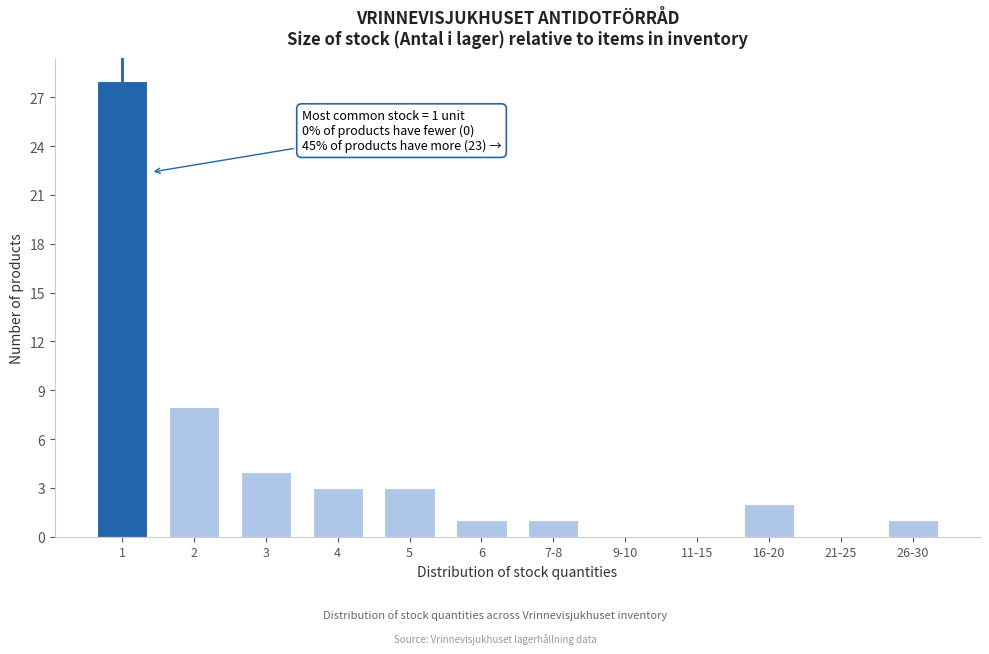

Reading right to left, transcribe all the data shown in this chart.

26-30=1	21-25=0	16-20=2	11-15=0	9-10=0	7-8=1	6=1	5=3	4=3	3=4	2=8	1=28